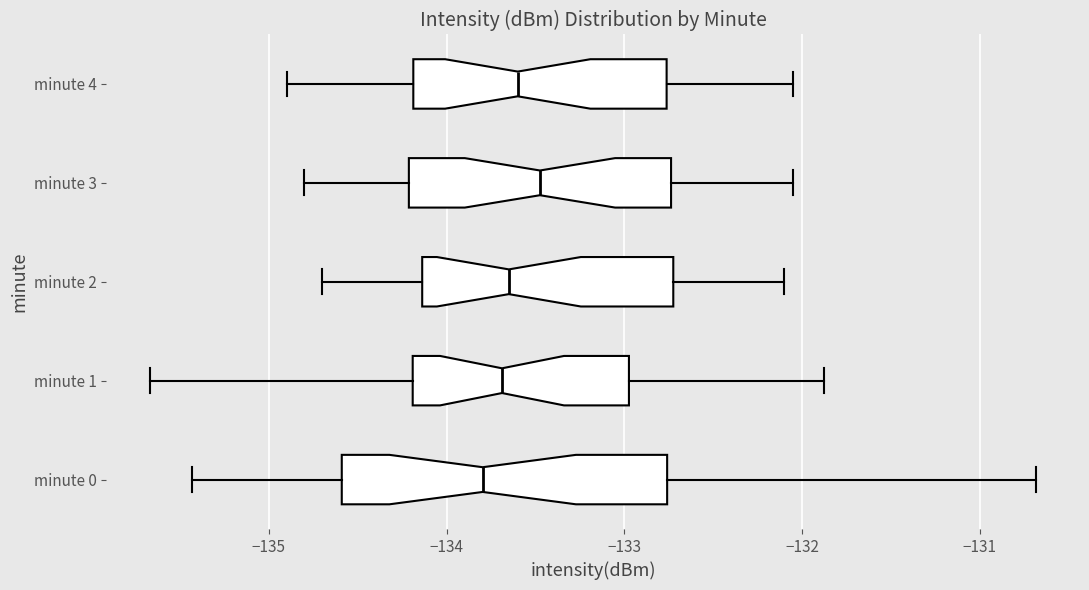

Reading bottom to top, read every box against the x-axis: the position of its median line, the range the box covers, and the ends of its whiskers. The values are not printed on the chart, so give them approximately, as read against the axis.

minute 0: median -133.8, box -134.6 to -132.8, whiskers -135.4 to -130.7
minute 1: median -133.7, box -134.2 to -133.0, whiskers -135.7 to -131.9
minute 2: median -133.6, box -134.1 to -132.7, whiskers -134.7 to -132.1
minute 3: median -133.5, box -134.2 to -132.7, whiskers -134.8 to -132.0
minute 4: median -133.6, box -134.2 to -132.8, whiskers -134.9 to -132.0